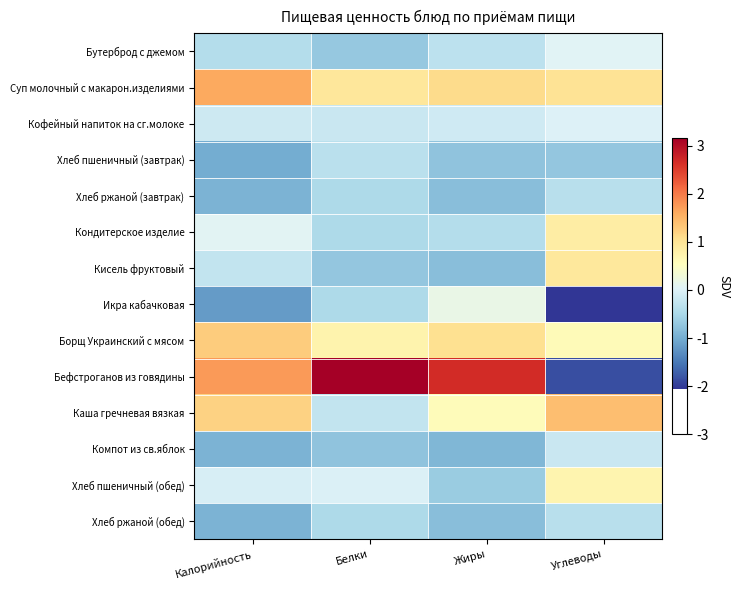

How many distinct data groups are displayed?

14